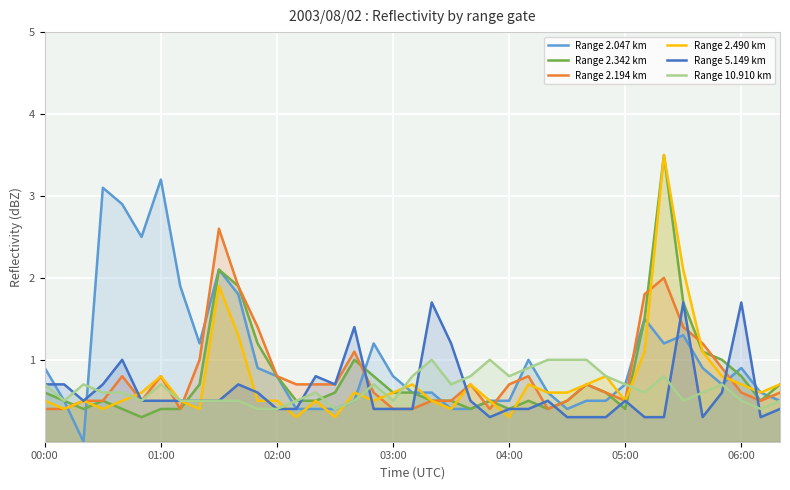

Read the Range 2.490 km value at 9.

1.9